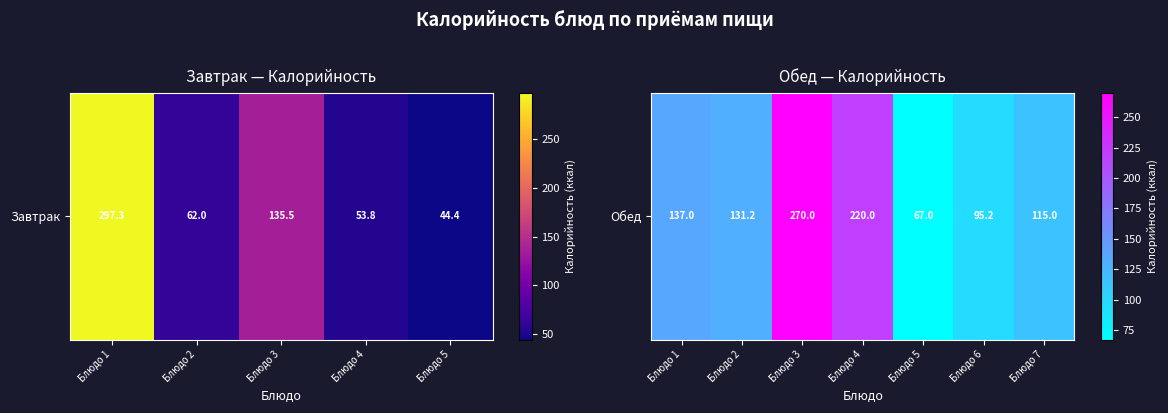

Which label corresponds to the smallest value in the chart?

Блюдо 5